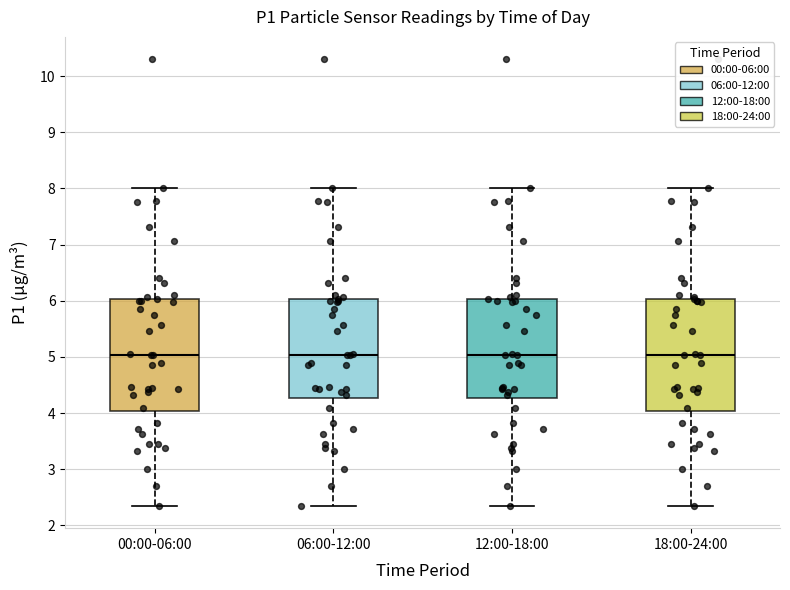

Where is the upper edge of the box for 06:00-12:00 on the y-axis? The values are not printed on the chart, so give them approximately, as read against the axis.

6.0